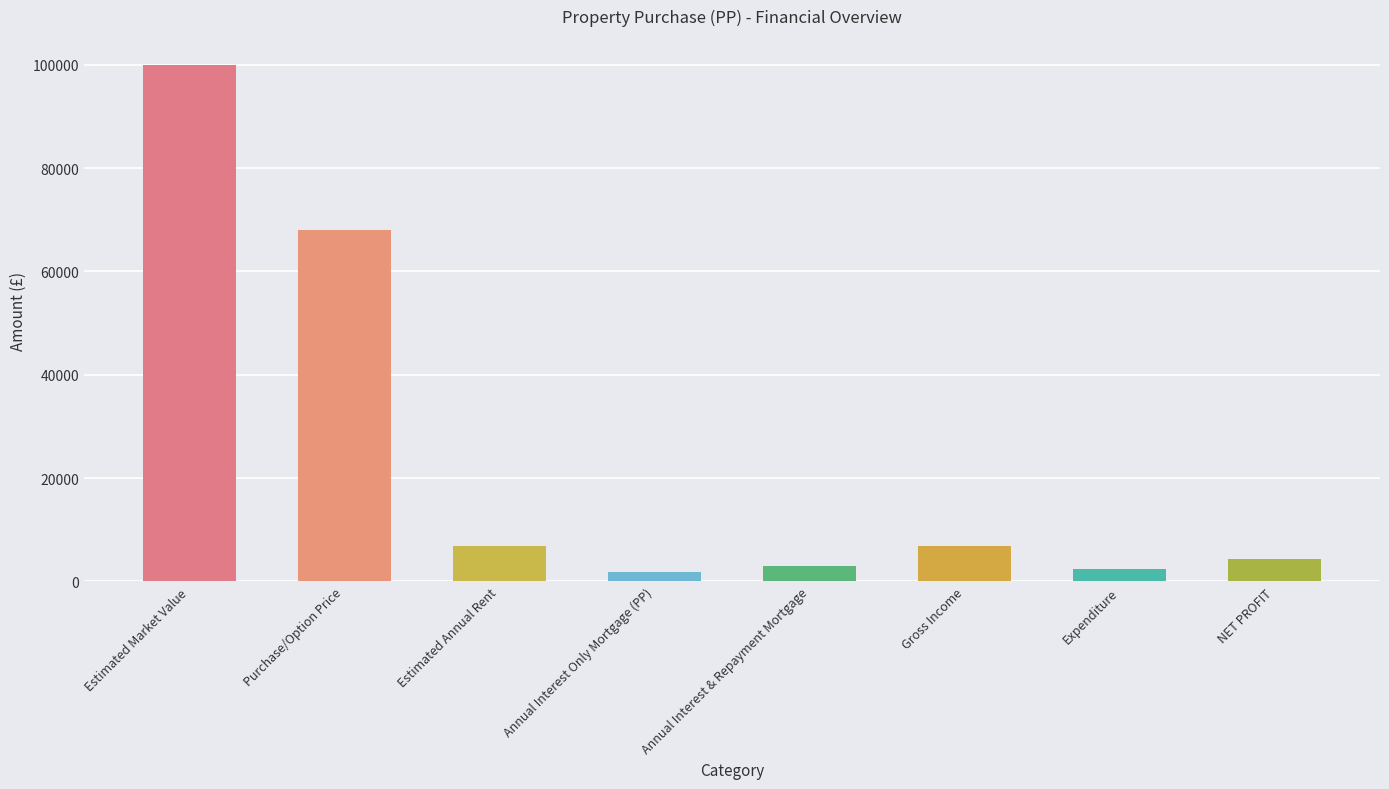

What is the maximum value shown in the chart?

100000